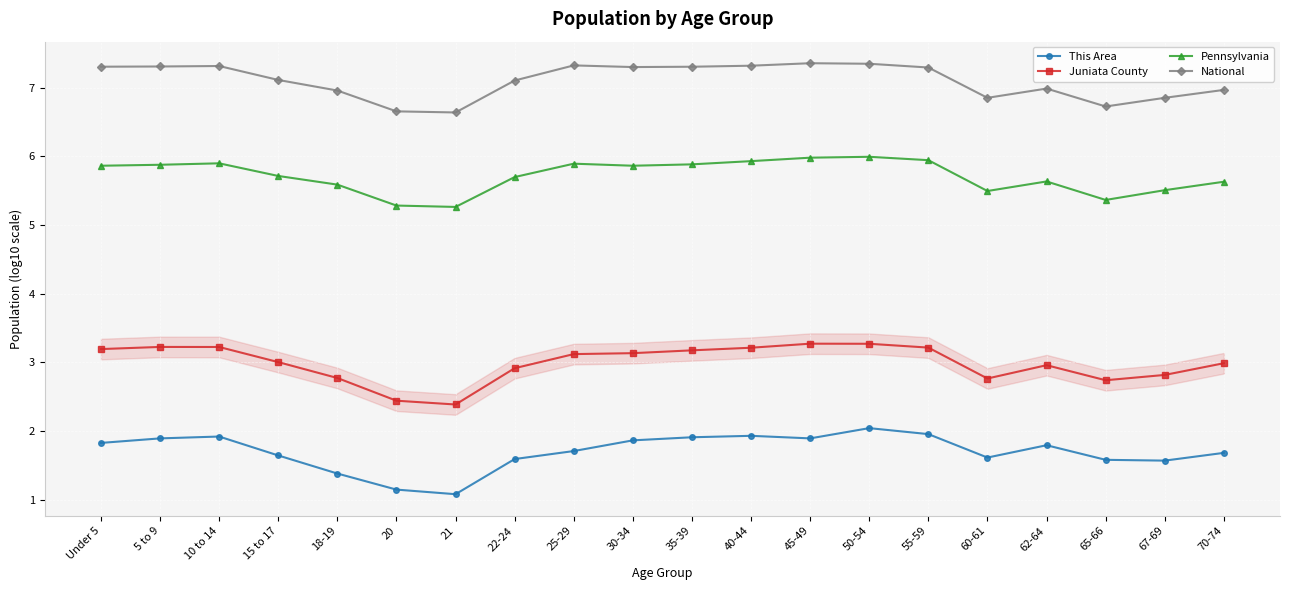

What is the label of the 11th point from the left?

35-39